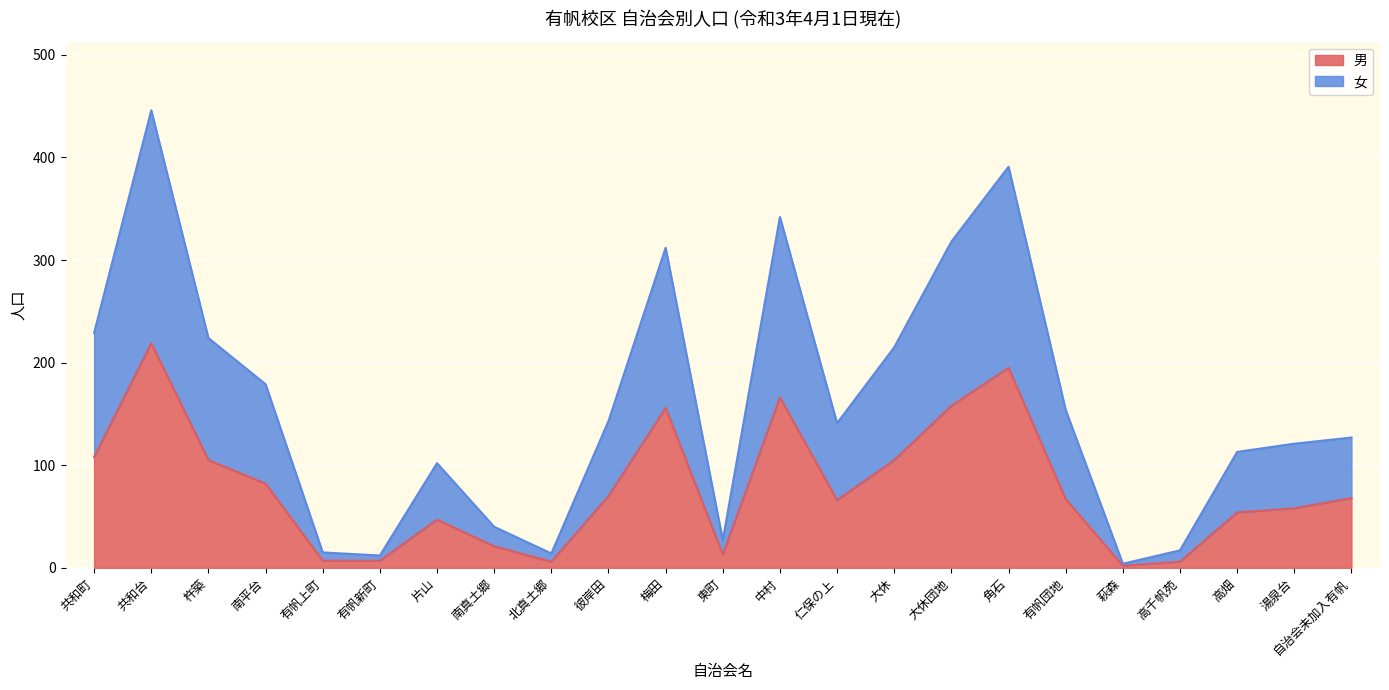

At which category is the sum across all series the highest?

共和台